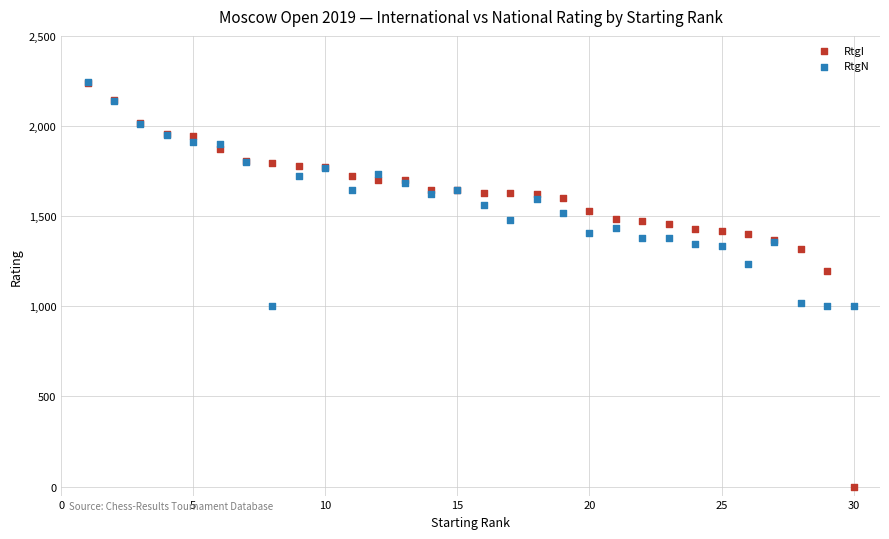

Across all series, what Y value is closest to 1121?

1197